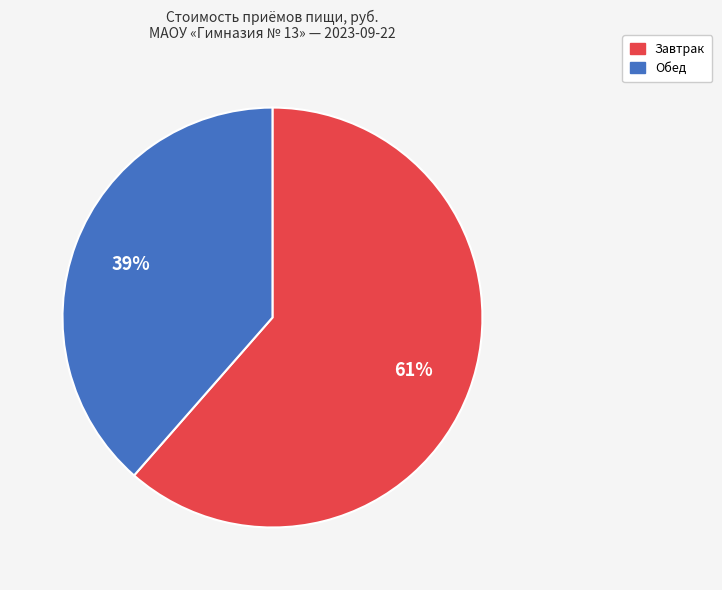

What is the ratio of the value at Обед to the value at Завтрак?

0.6